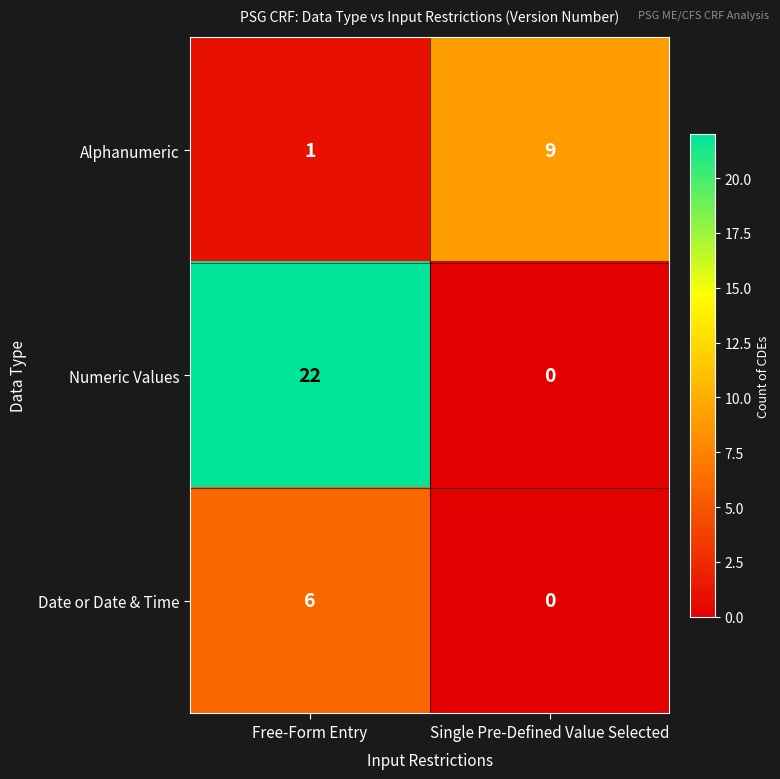

What is the approximate value of Date or Date & Time at Free-Form Entry?

6